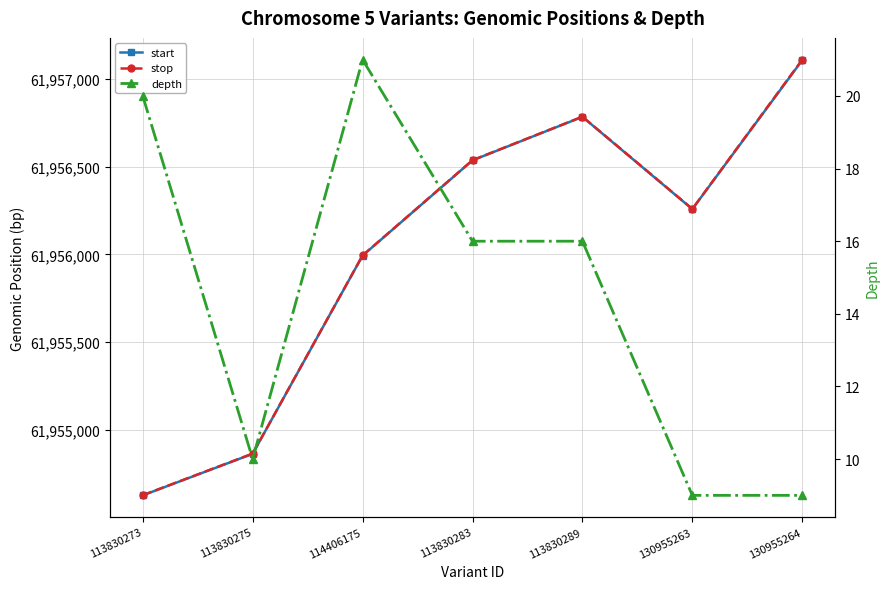

What is the approximate value of stop at 130955263?

61956259